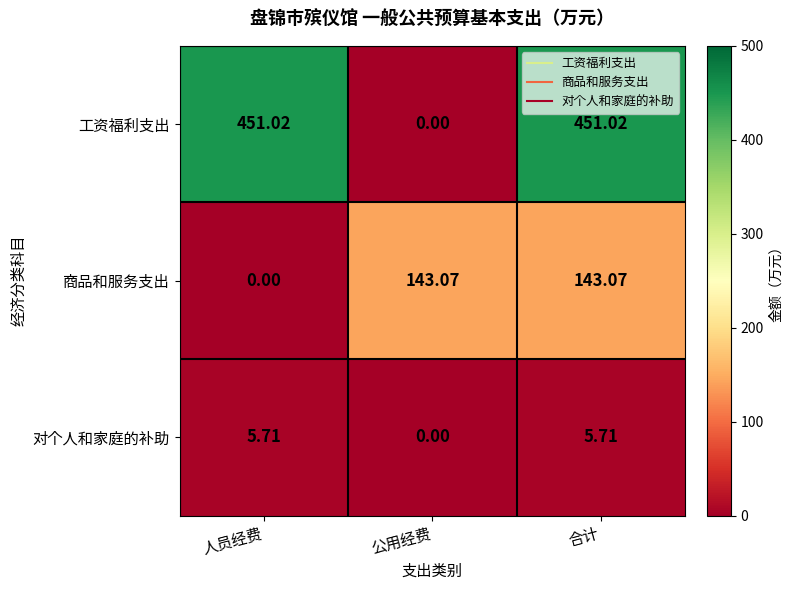

Which category has the lowest value in the 工资福利支出 series?

公用经费